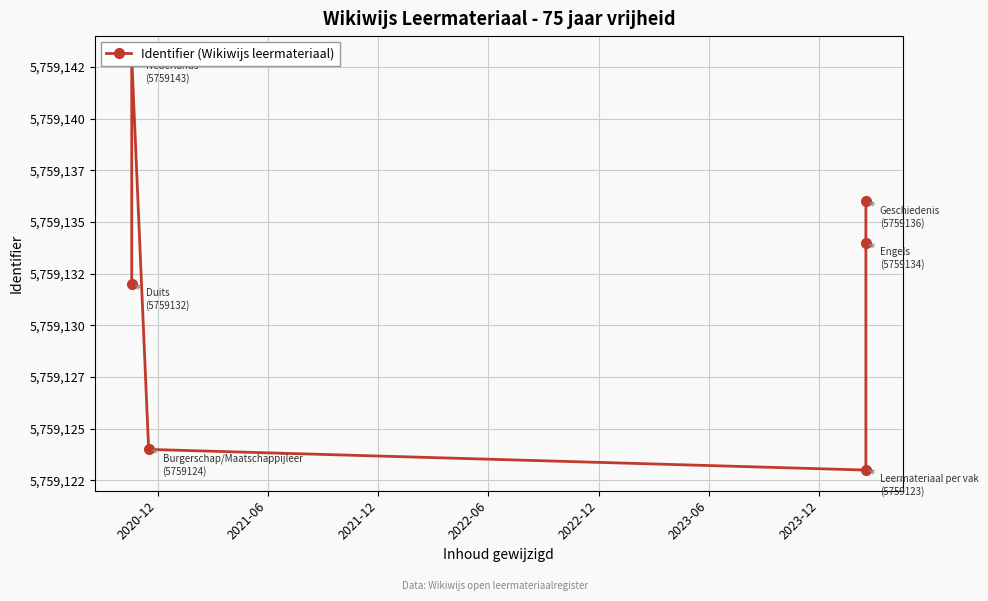

How many series are shown in this chart?

1